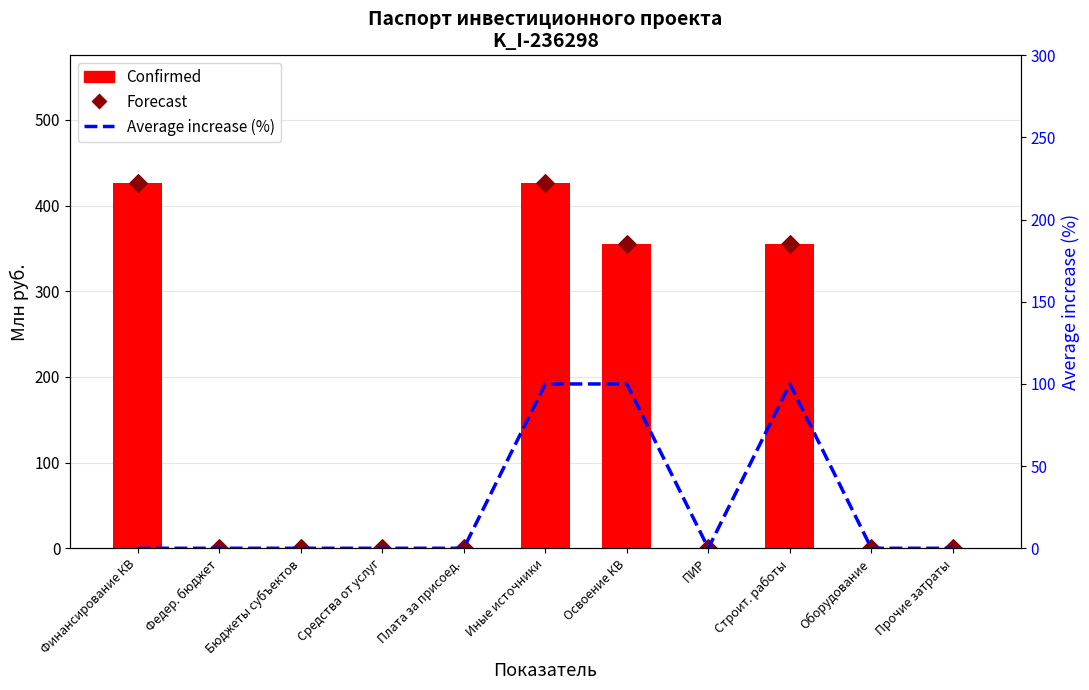

What are all the series names shown in the legend?

Confirmed, Forecast, Average increase (%)